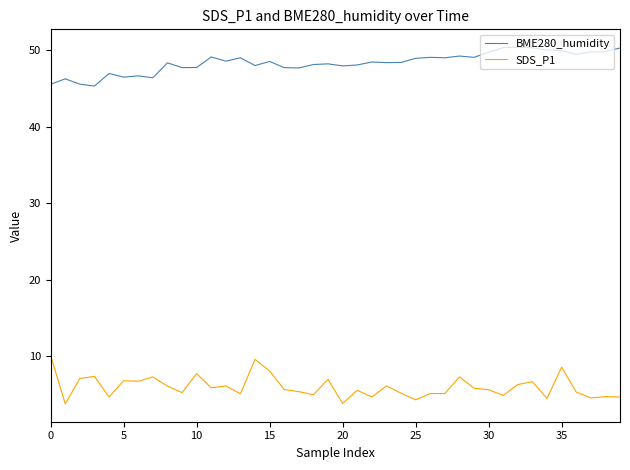

What is the difference between the maximum and minimum values in the SDS_P1 series?

6.3